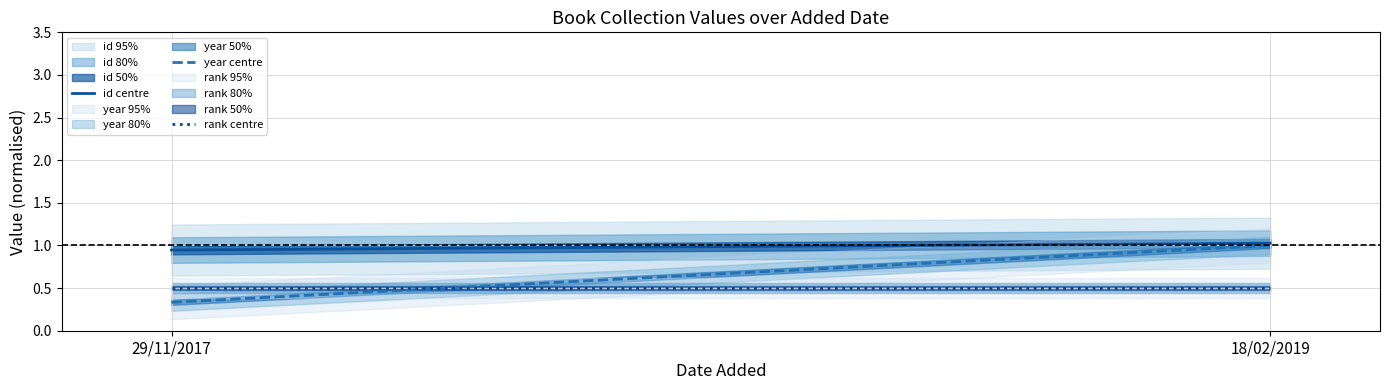

Which series changed the most between 29/11/2017 and 18/02/2019?

year centre